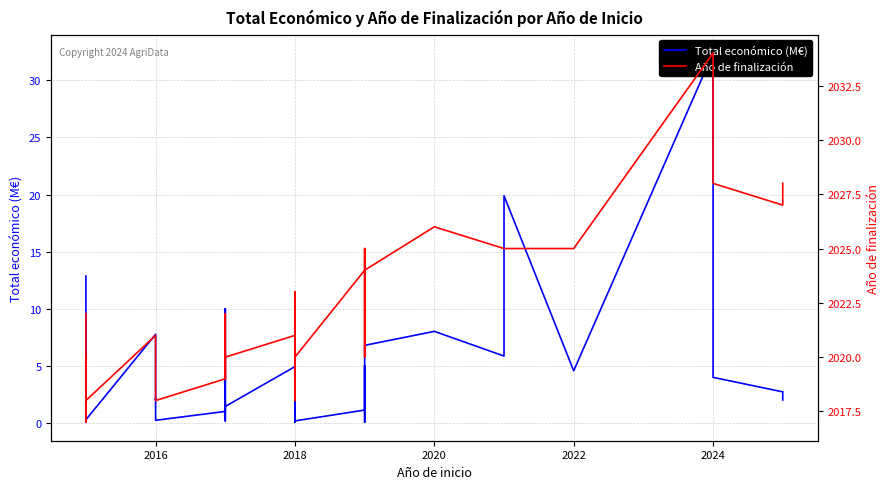

How many lines are shown in the chart?

2